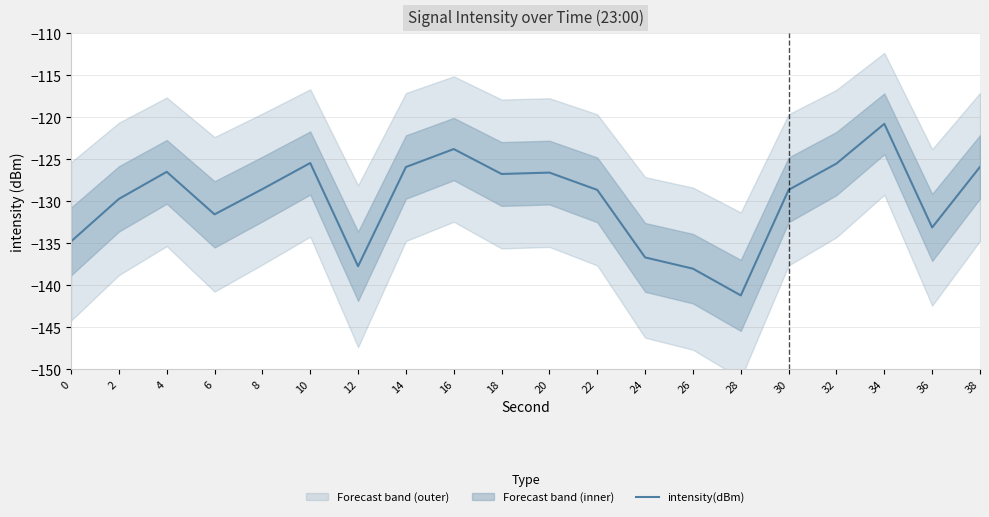

What is the maximum value shown in the chart?

-120.8